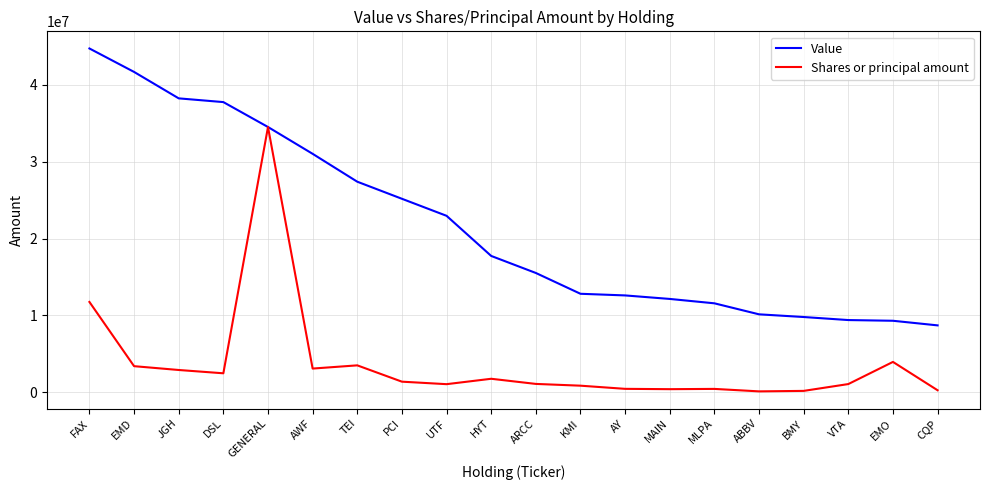

Between ABBV and EMO, which series saw the biggest shift?

Shares or principal amount